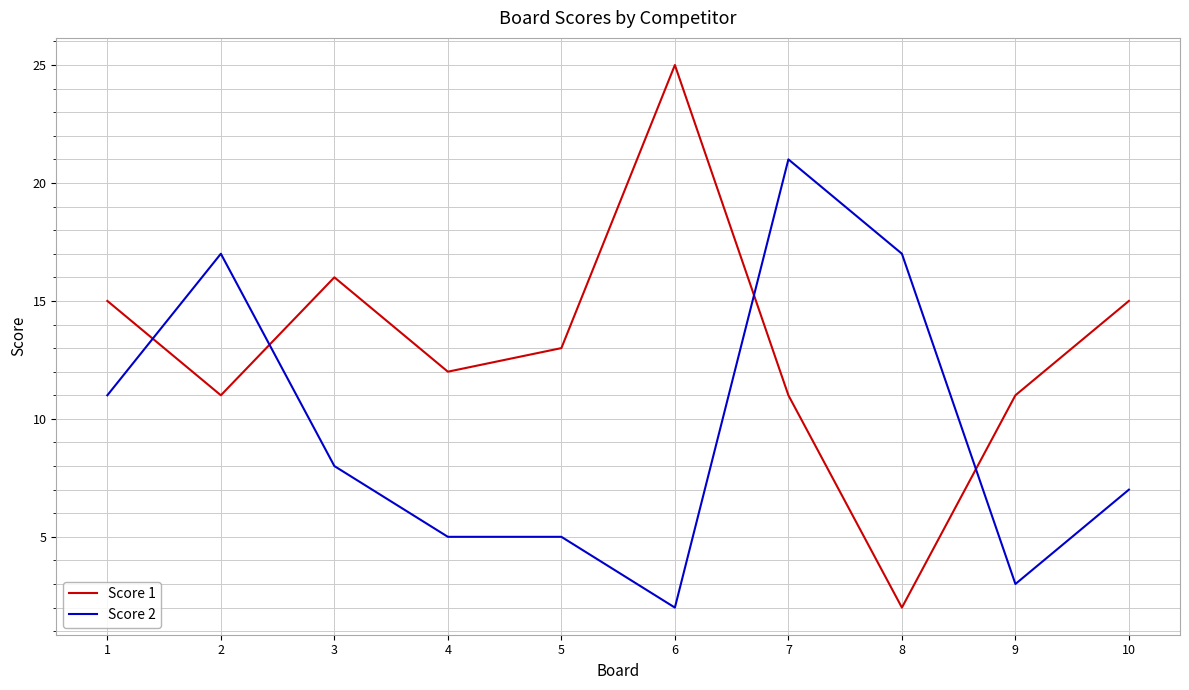

Reading left to right, what are all the values shown in this chart?

Score 1: 15	11	16	12	13	25	11	2	11	15
Score 2: 11	17	8	5	5	2	21	17	3	7